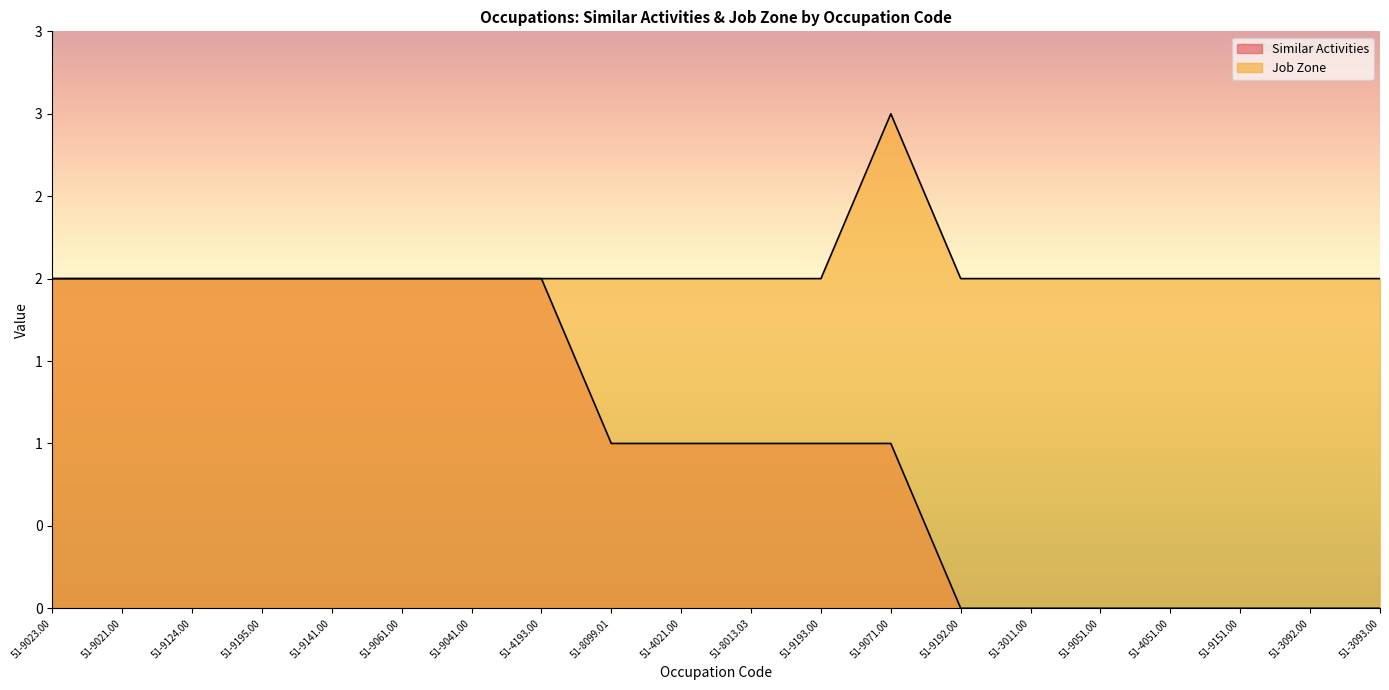

At which category does the chart reach its minimum across all series?

51-9192.00